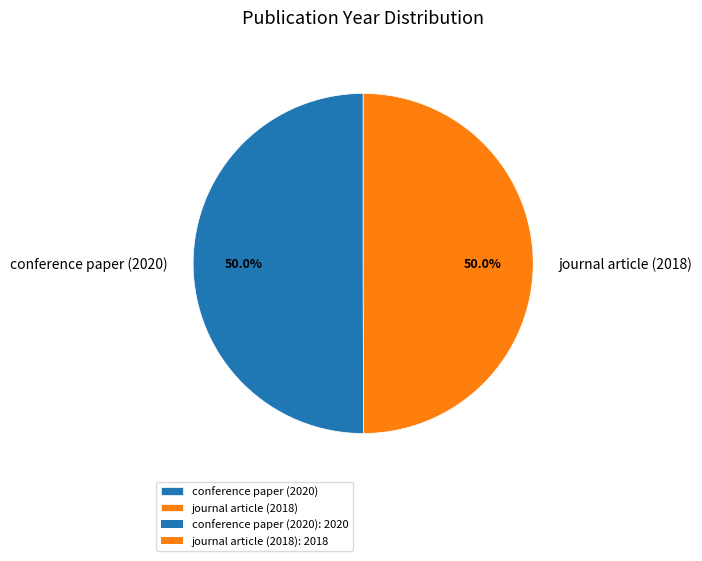

To the nearest percent, what is the average slice percentage?

50%